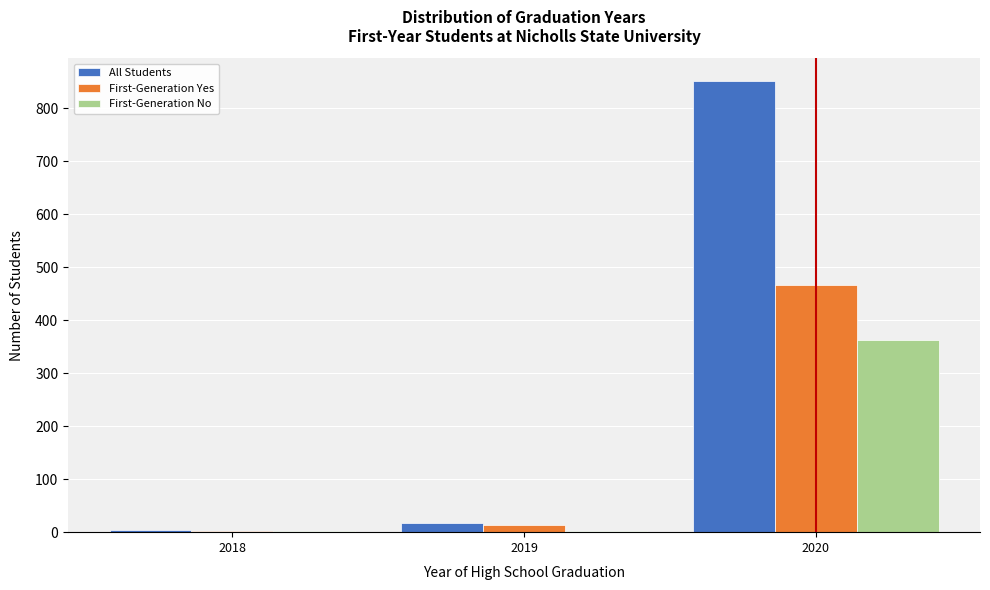

Which label corresponds to the largest value in the chart?

2020